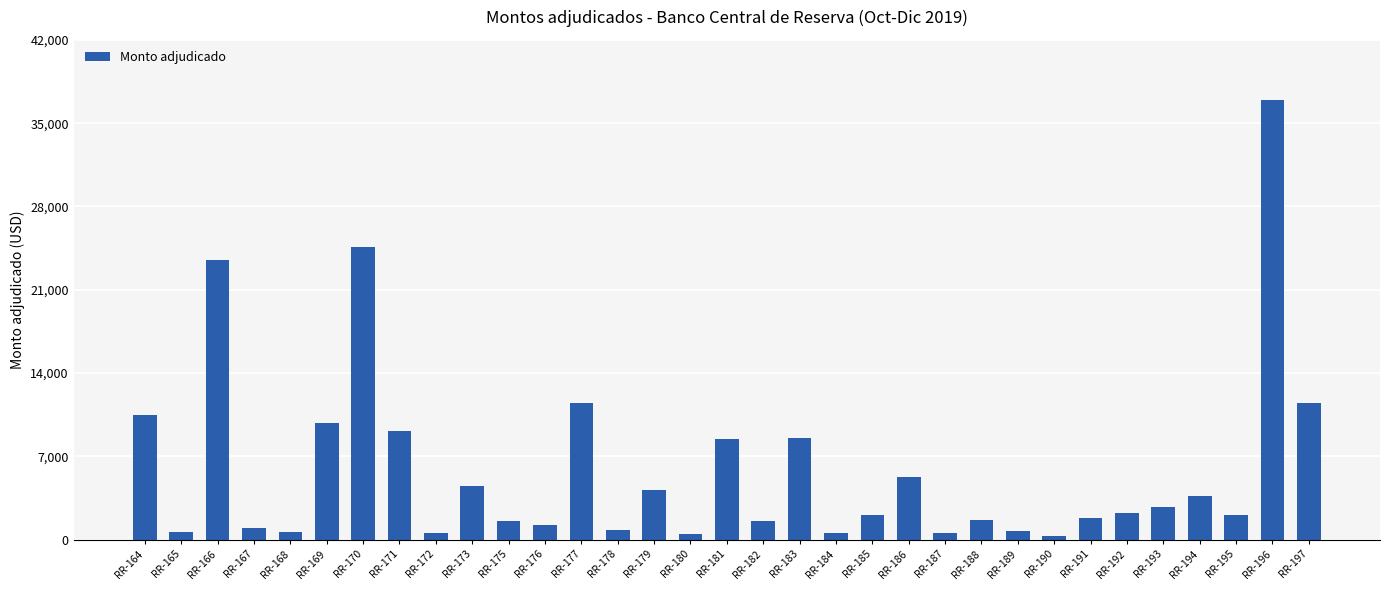

Between RR-171 and RR-164, which is larger?

RR-164